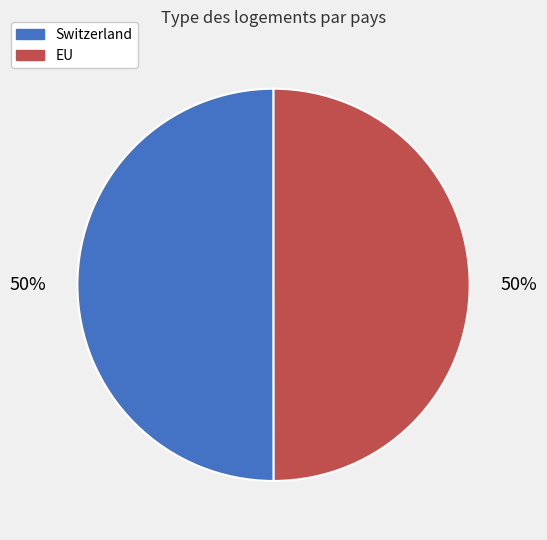

How many segments does this pie chart have?

2